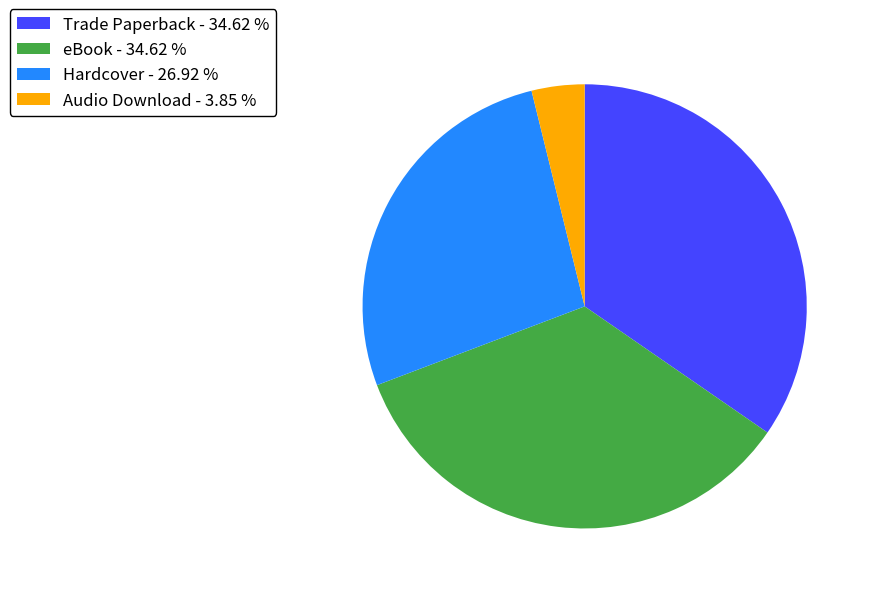

How many segments does this pie chart have?

4